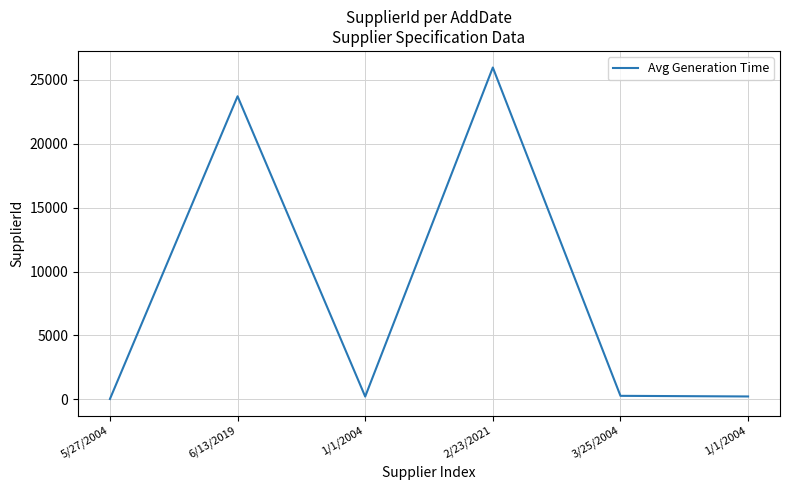

What is the maximum value shown in the chart?

25963